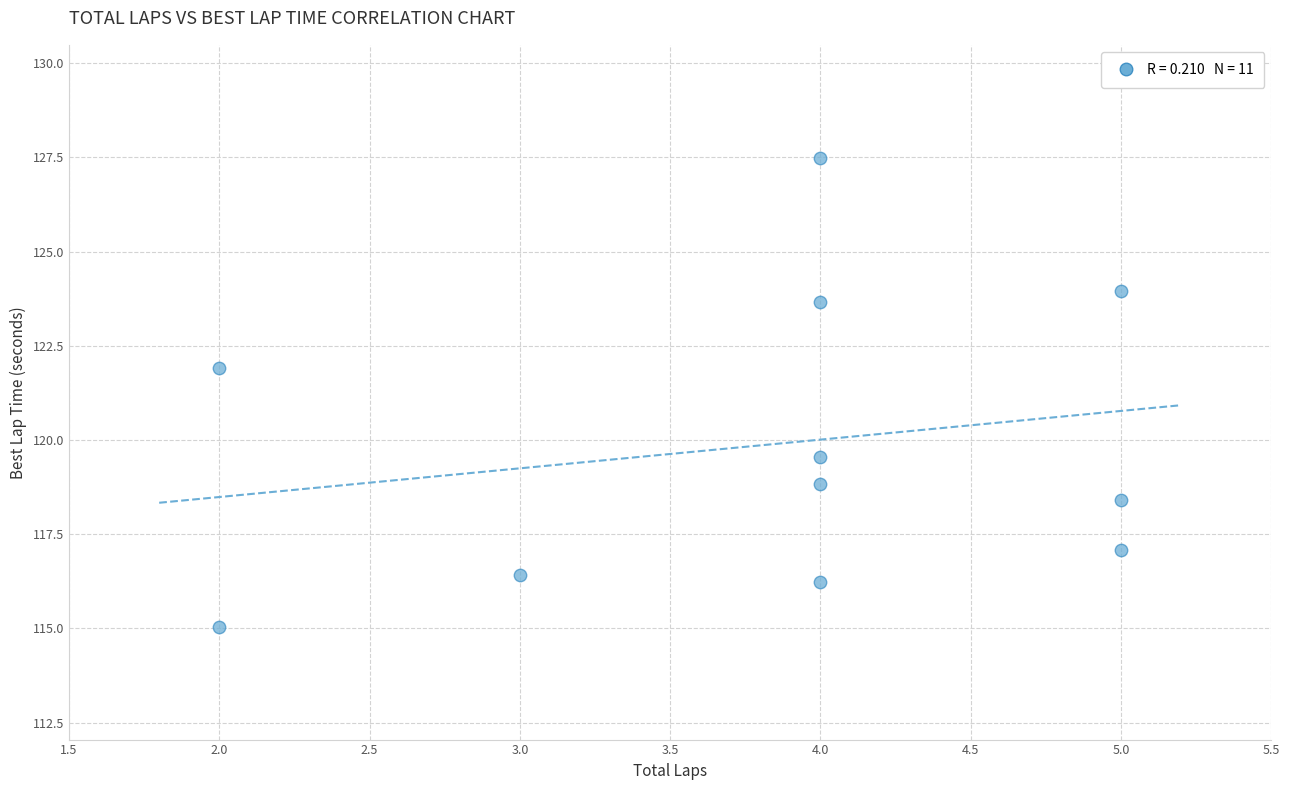

What is the average Y value?

119.9